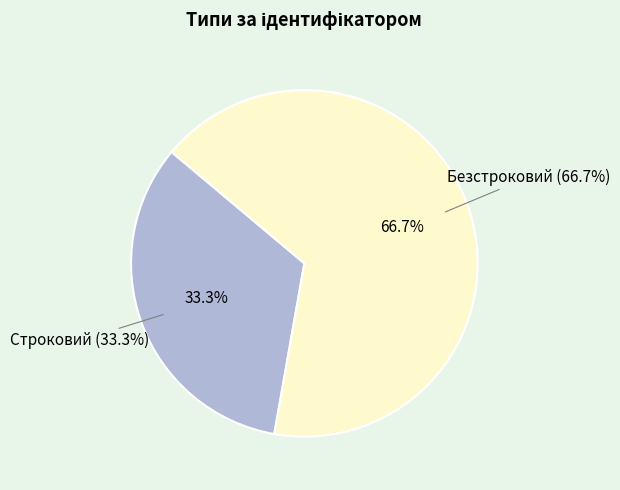

Which category has the biggest portion of the pie?

Безстроковий